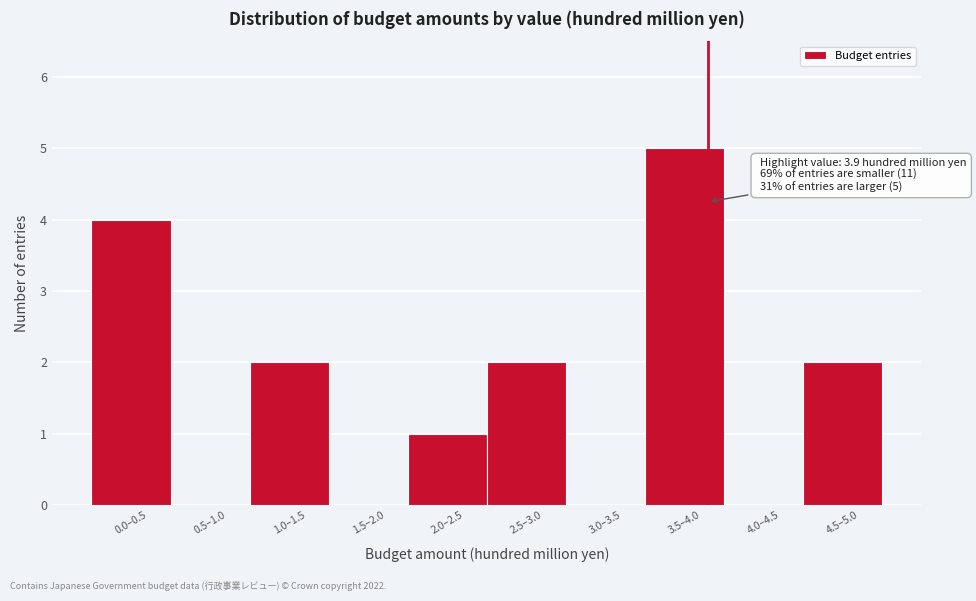

Reading left to right, what are all the values shown in this chart?

0.0–0.5=4	0.5–1.0=0	1.0–1.5=2	1.5–2.0=0	2.0–2.5=1	2.5–3.0=2	3.0–3.5=0	3.5–4.0=5	4.0–4.5=0	4.5–5.0=2